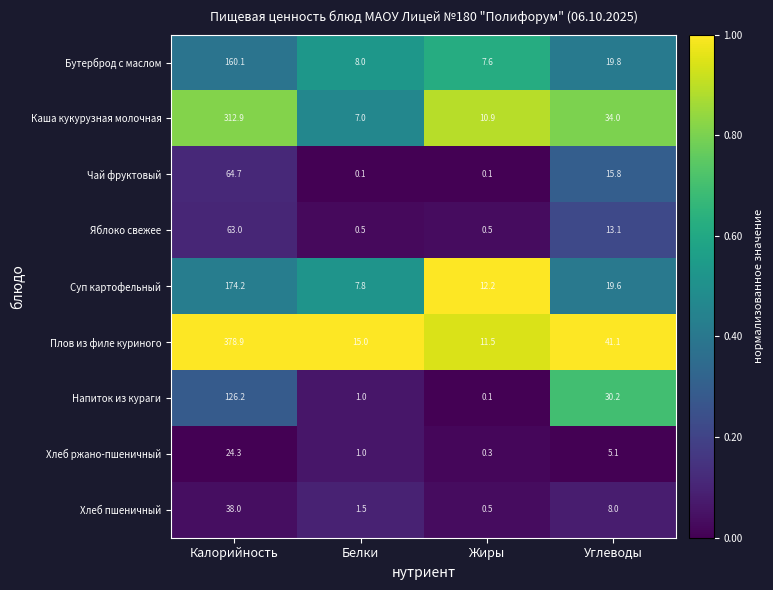

Count the number of data series in this chart.

9